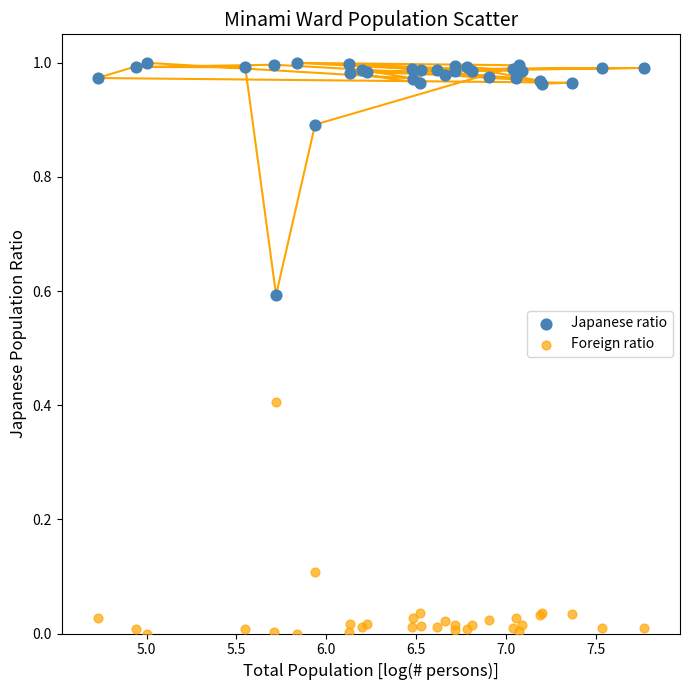

What is the X range (max minus min) for the scatter plot?

3.0